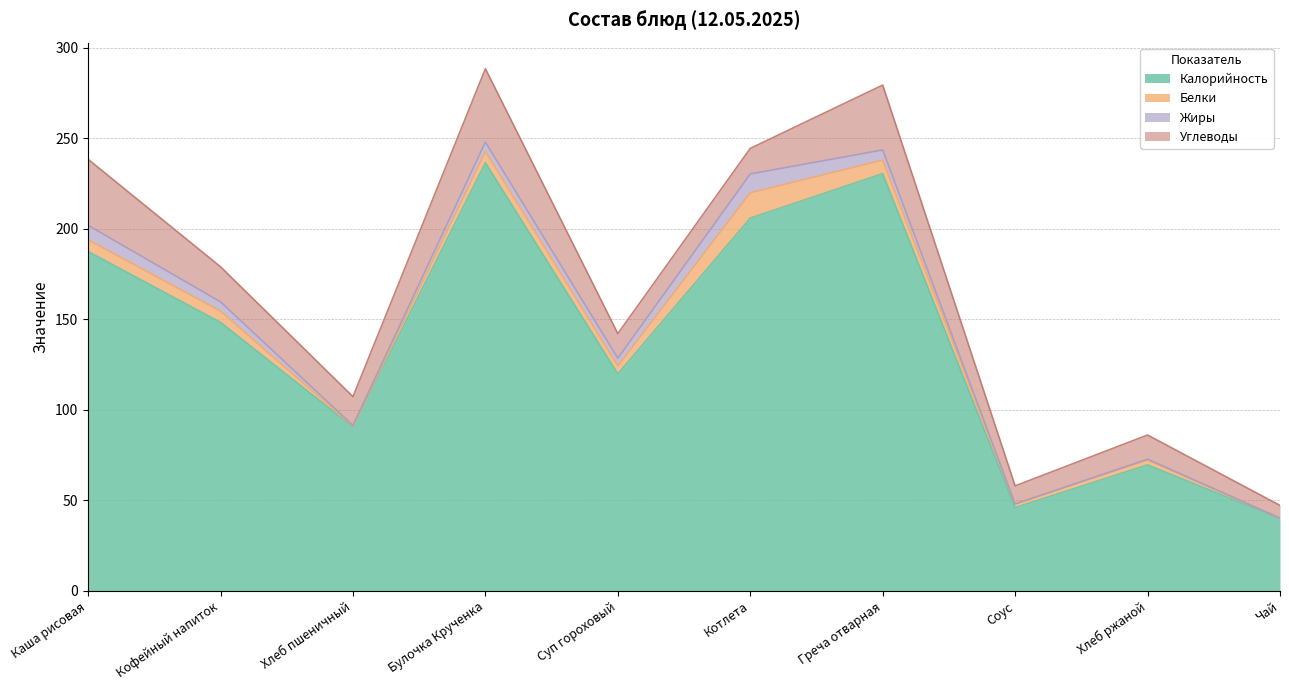

Reading right to left, what are all the values shown in this chart?

Калорийность: Чай=40.0	Хлеб ржаной=69.6	Соус=46.0	Греча отварная=230.4	Котлета=205.9	Суп гороховый=119.9	Булочка Крученка=236.5	Хлеб пшеничный=90.6	Кофейный напиток=148.3	Каша рисовая=187.4
Белки: Чай=0.2	Хлеб ржаной=2.6	Соус=2.0	Греча отварная=7.5	Котлета=14.0	Суп гороховый=4.4	Булочка Крученка=6.2	Хлеб пшеничный=0.4	Кофейный напиток=6.2	Каша рисовая=6.4
Жиры: Чай=0.0	Хлеб ржаной=0.5	Соус=0.0	Греча отварная=5.6	Котлета=10.4	Суп гороховый=4.2	Булочка Крученка=5.1	Хлеб пшеничный=0.4	Кофейный напиток=5.1	Каша рисовая=8.0
Углеводы: Чай=7.0	Хлеб ржаной=13.4	Соус=10.0	Греча отварная=35.8	Котлета=14.1	Суп гороховый=13.6	Булочка Крученка=40.5	Хлеб пшеничный=15.9	Кофейный напиток=19.4	Каша рисовая=36.5